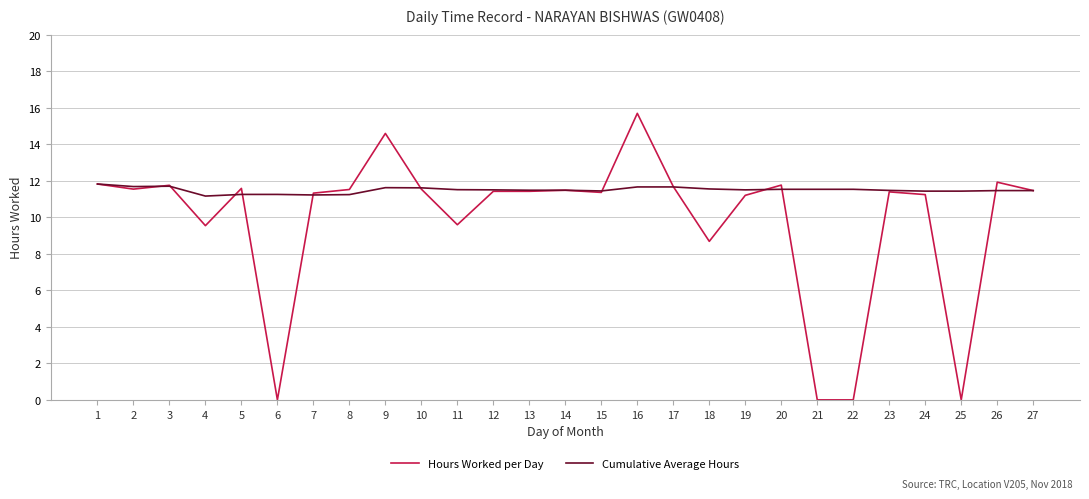

List the series in order of their peak value, highest first.

Hours Worked per Day, Cumulative Average Hours